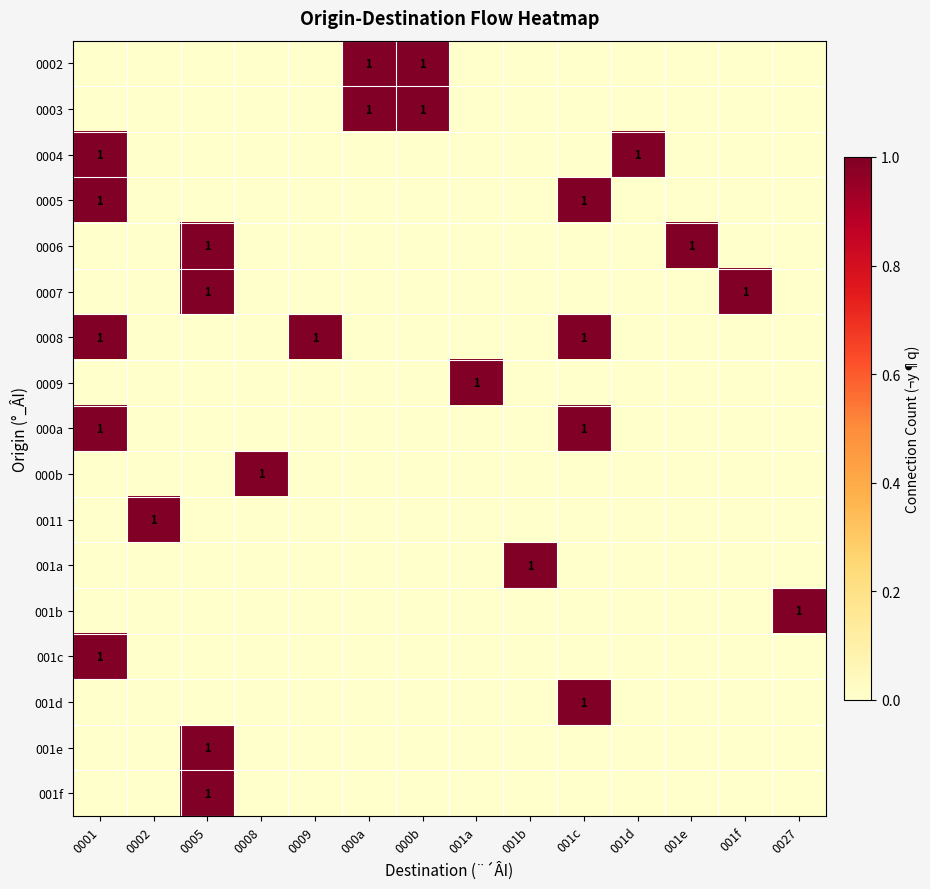

The value of 0008 at 001c is 1. True or false?

True